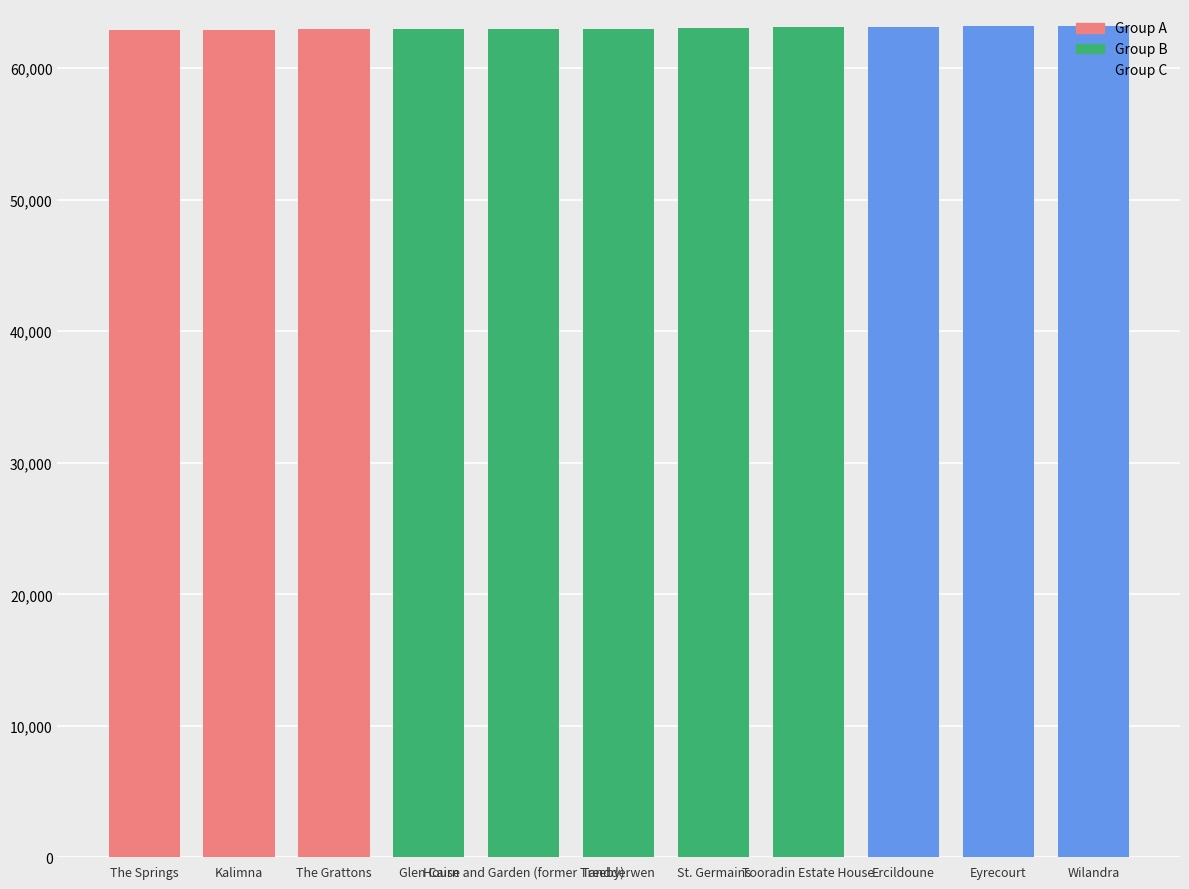

Between Tandderwen and Tooradin Estate House, which is larger?

Tandderwen